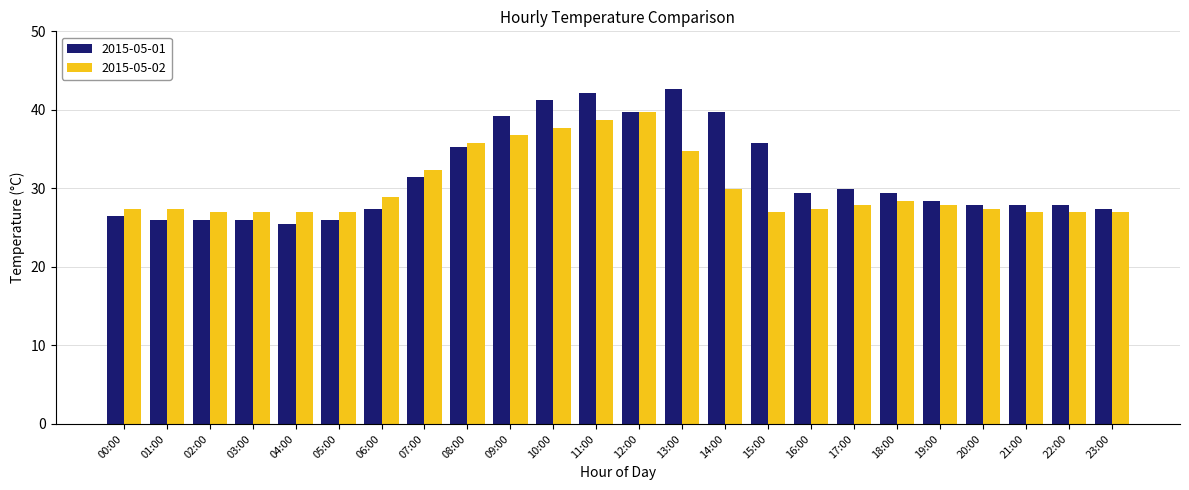

How many distinct data groups are displayed?

2